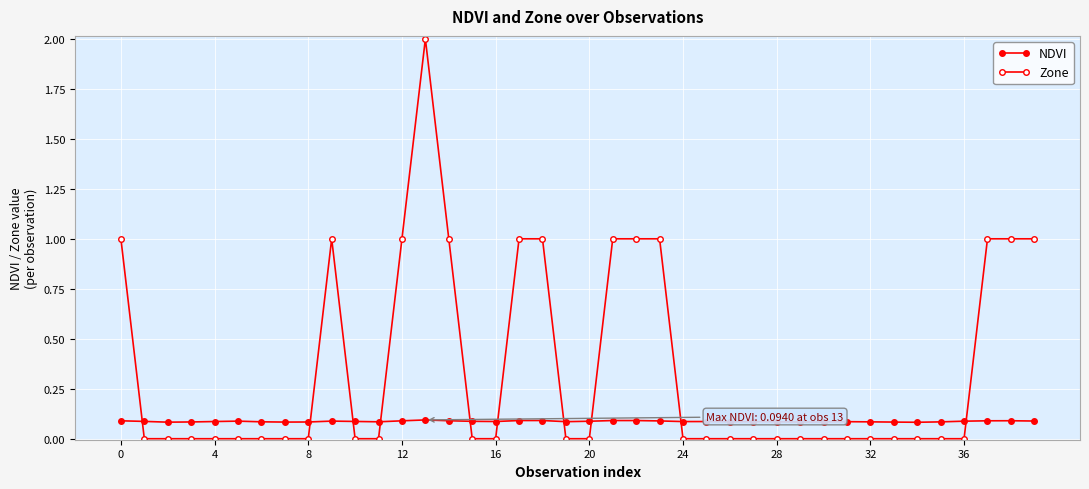

Reading right to left, extract all data points from this chart.

NDVI: 0.1	0.1	0.1	0.1	0.1	0.1	0.1	0.1	0.1	0.1	0.1	0.1	0.1	0.1	0.1	0.1	0.1	0.1	0.1	0.1	0.1	0.1	0.1	0.1	0.1	0.1	0.1	0.1	0.1	0.1	0.1	0.1	0.1	0.1	0.1	0.1	0.1	0.1	0.1	0.1
Zone: 1.0	1.0	1.0	0.0	0.0	0.0	0.0	0.0	0.0	0.0	0.0	0.0	0.0	0.0	0.0	0.0	1.0	1.0	1.0	0.0	0.0	1.0	1.0	0.0	0.0	1.0	2.0	1.0	0.0	0.0	1.0	0.0	0.0	0.0	0.0	0.0	0.0	0.0	0.0	1.0